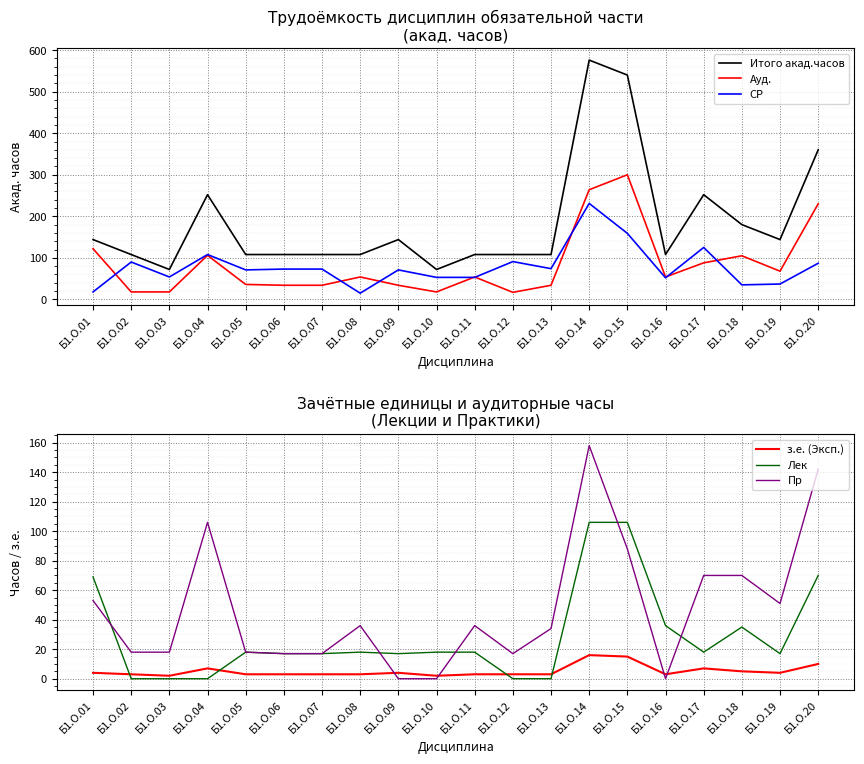

How many interior local valleys does the з.е. (Эксп.) series have?

4